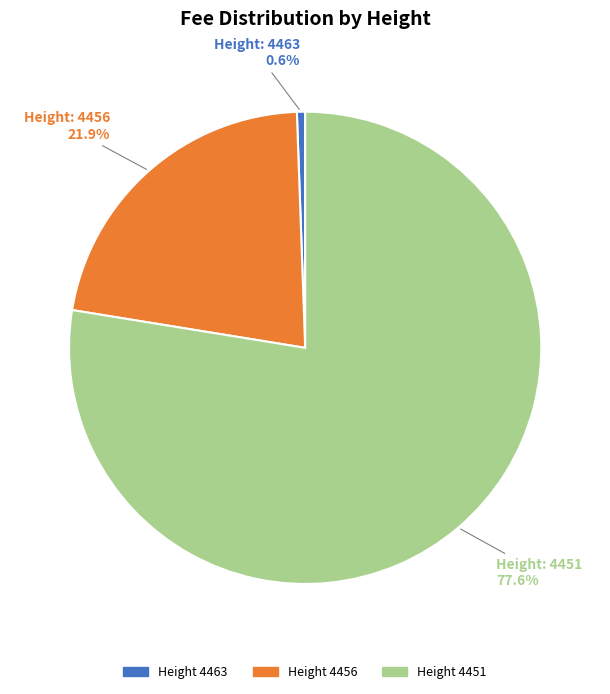

How many slices are in this pie chart?

3